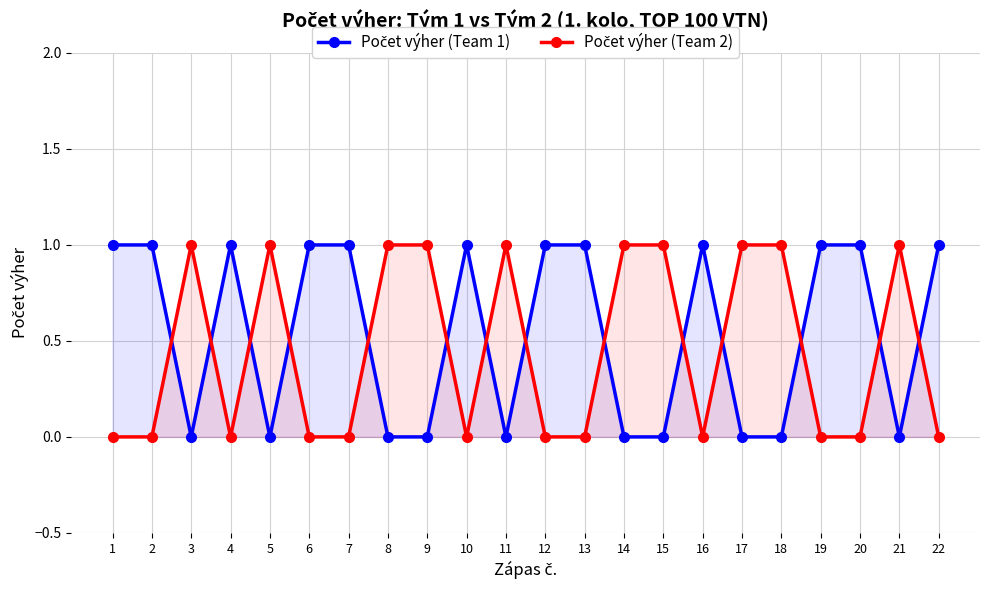

List the series in order of their overall mean, highest first.

Počet výher (Team 1), Počet výher (Team 2)